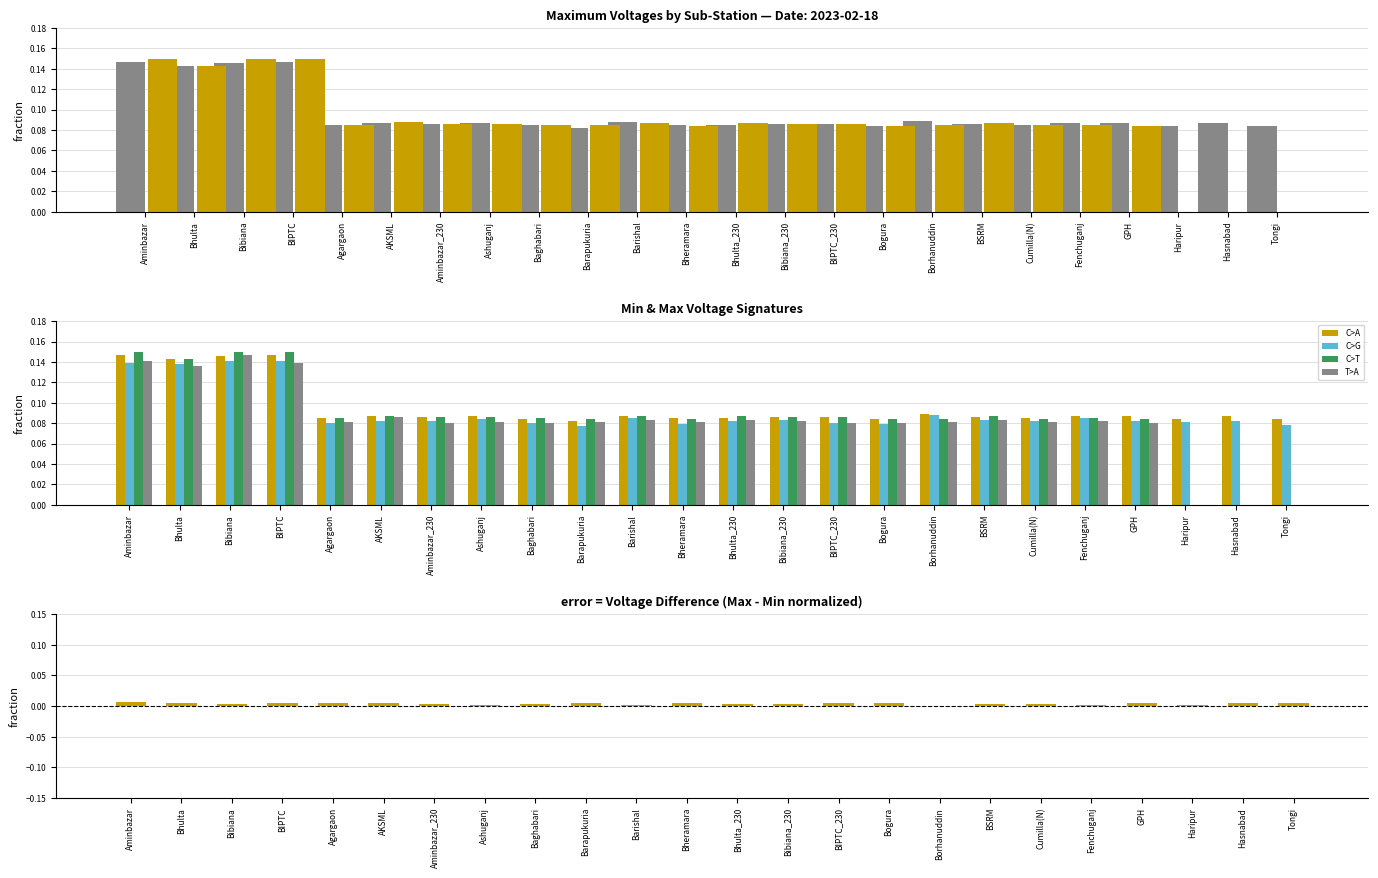

Which has a higher value, Aminbazar_230 or Cumilla(N)?

Aminbazar_230